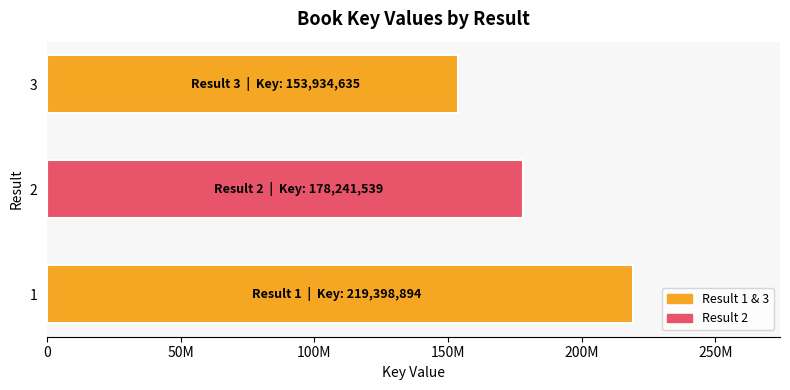

Count the number of data series in this chart.

1